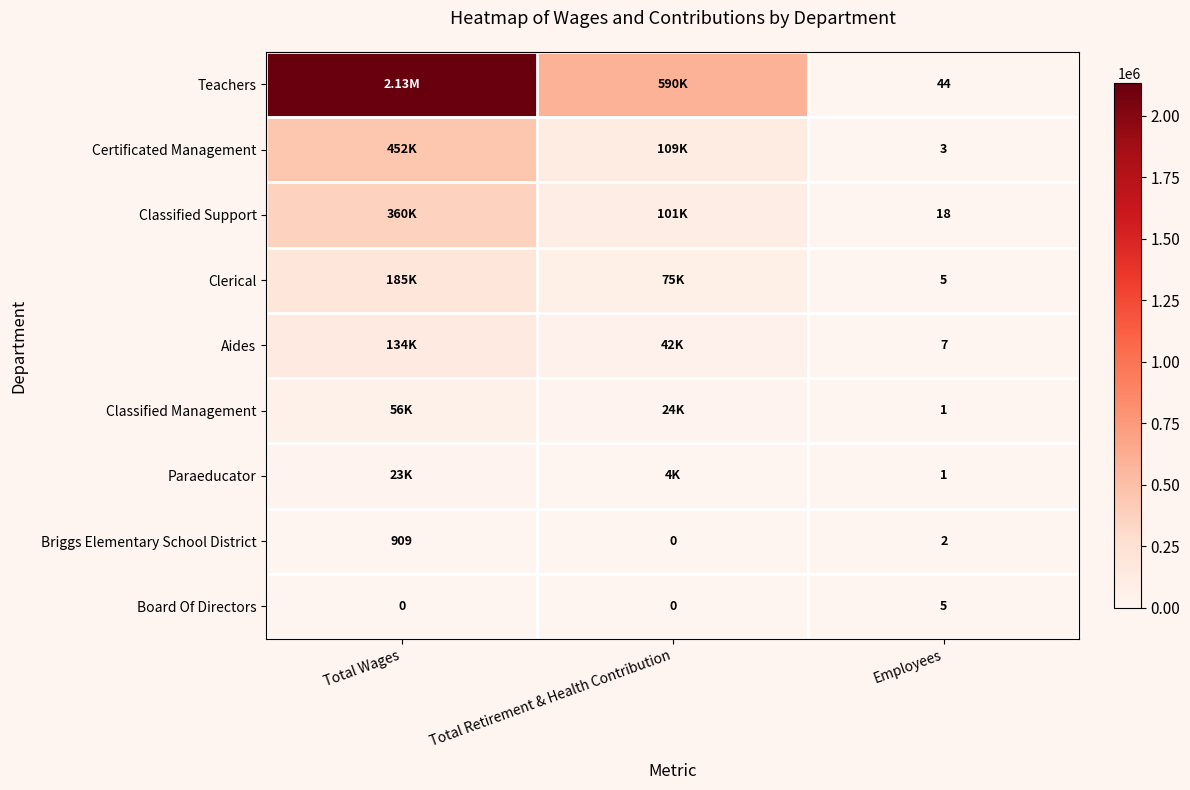

List the labels in order of Briggs Elementary School District value, smallest first.

Total Retirement & Health Contribution, Employees, Total Wages